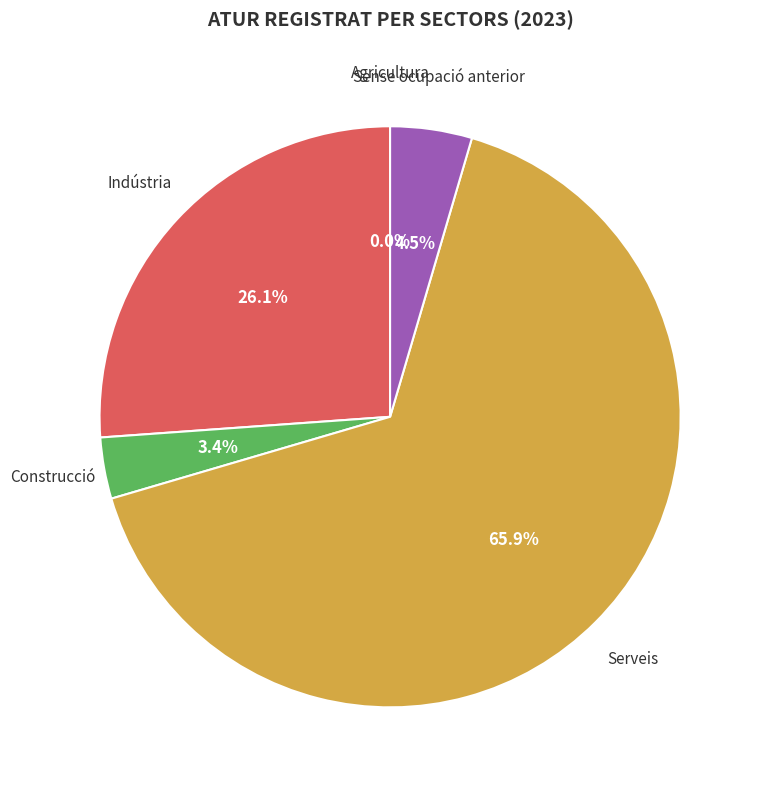

Which has a higher value, Construcció or Agricultura?

Construcció